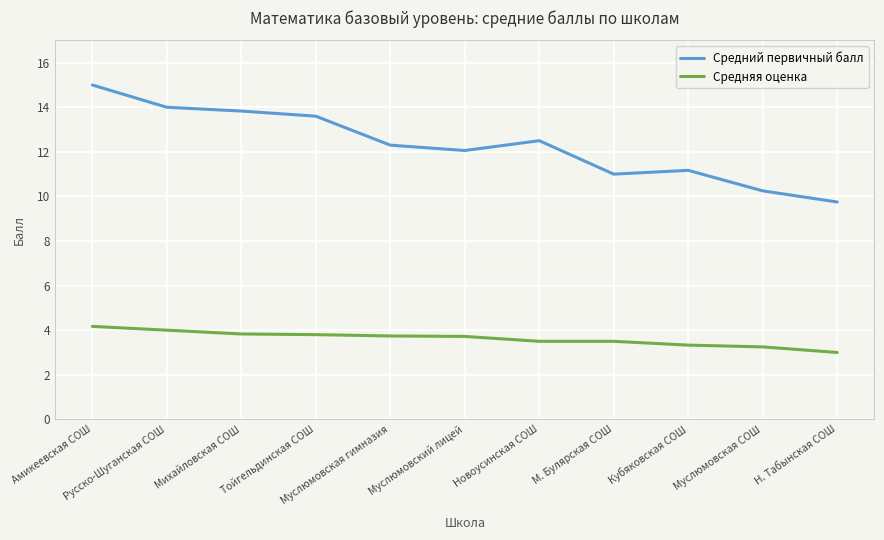

Which series has the largest total across all categories?

Средний первичный балл